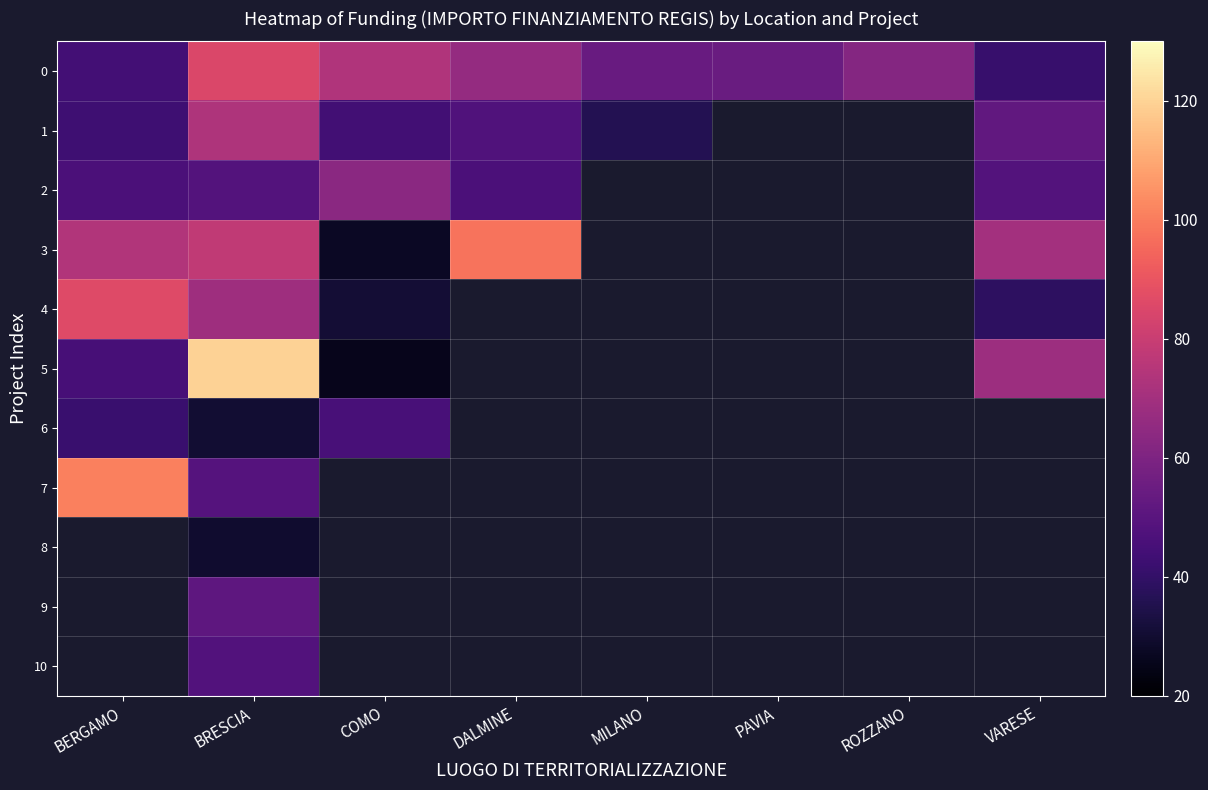

What is the spread (max minus min) of values at BRESCIA?

90.1